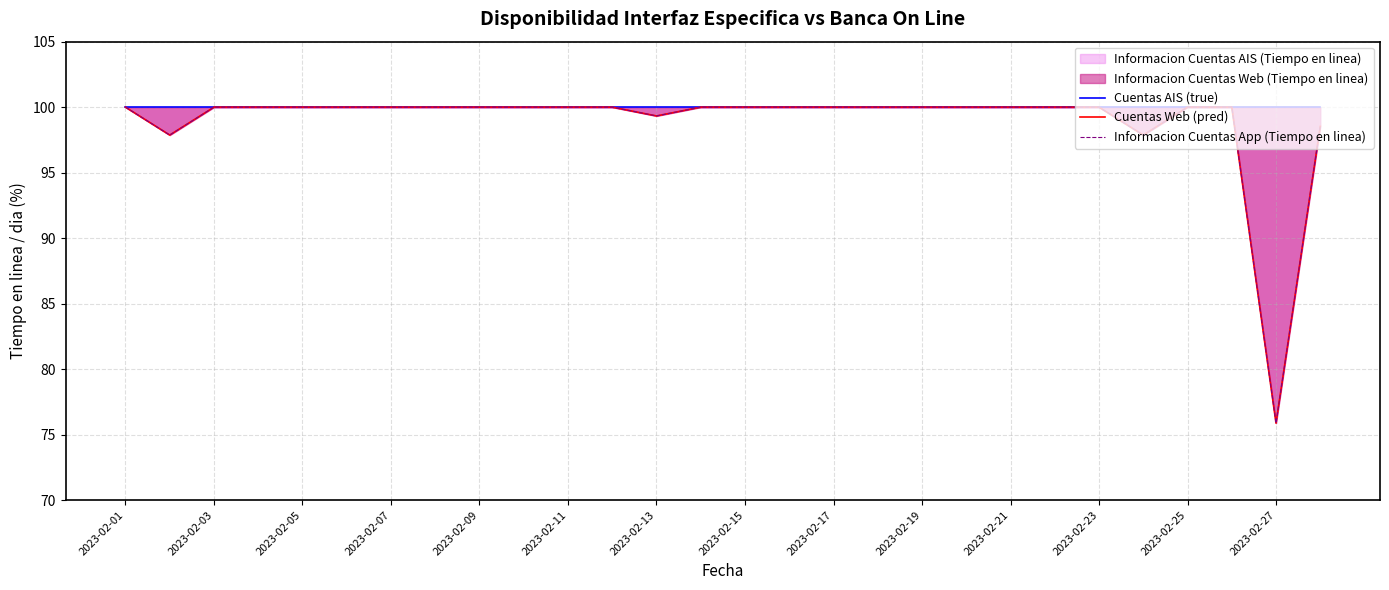

Is it true that Cuentas Web (pred) equals 100.0 at 2023-02-11?

True